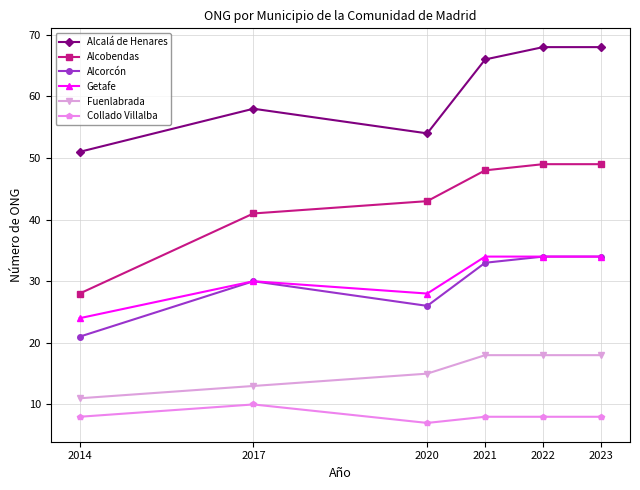

Reading left to right, transcribe all the data shown in this chart.

Alcalá de Henares: 51	58	54	66	68	68
Alcobendas: 28	41	43	48	49	49
Alcorcón: 21	30	26	33	34	34
Getafe: 24	30	28	34	34	34
Fuenlabrada: 11	13	15	18	18	18
Collado Villalba: 8	10	7	8	8	8